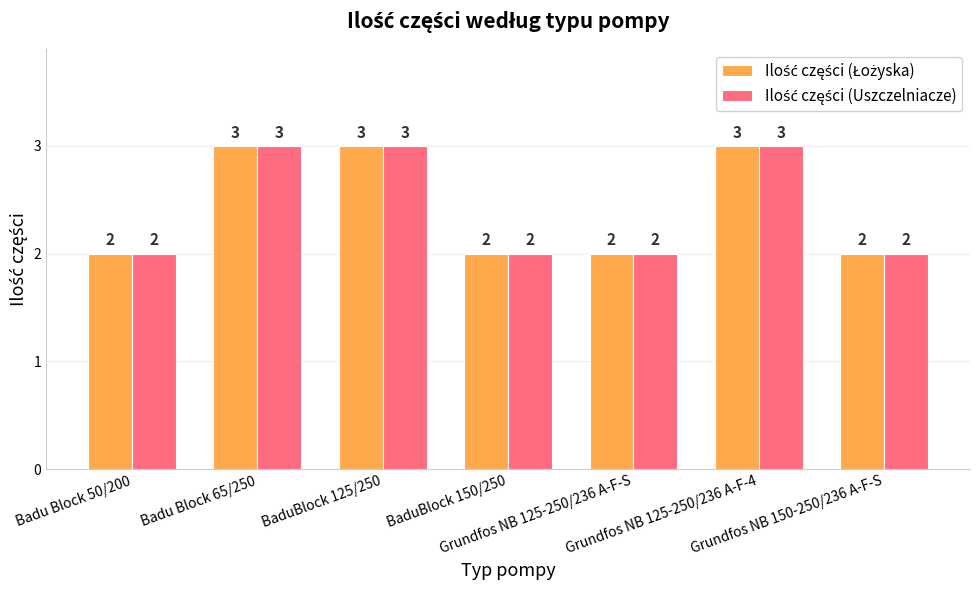

What position from the left is Badu Block 65/250?

2